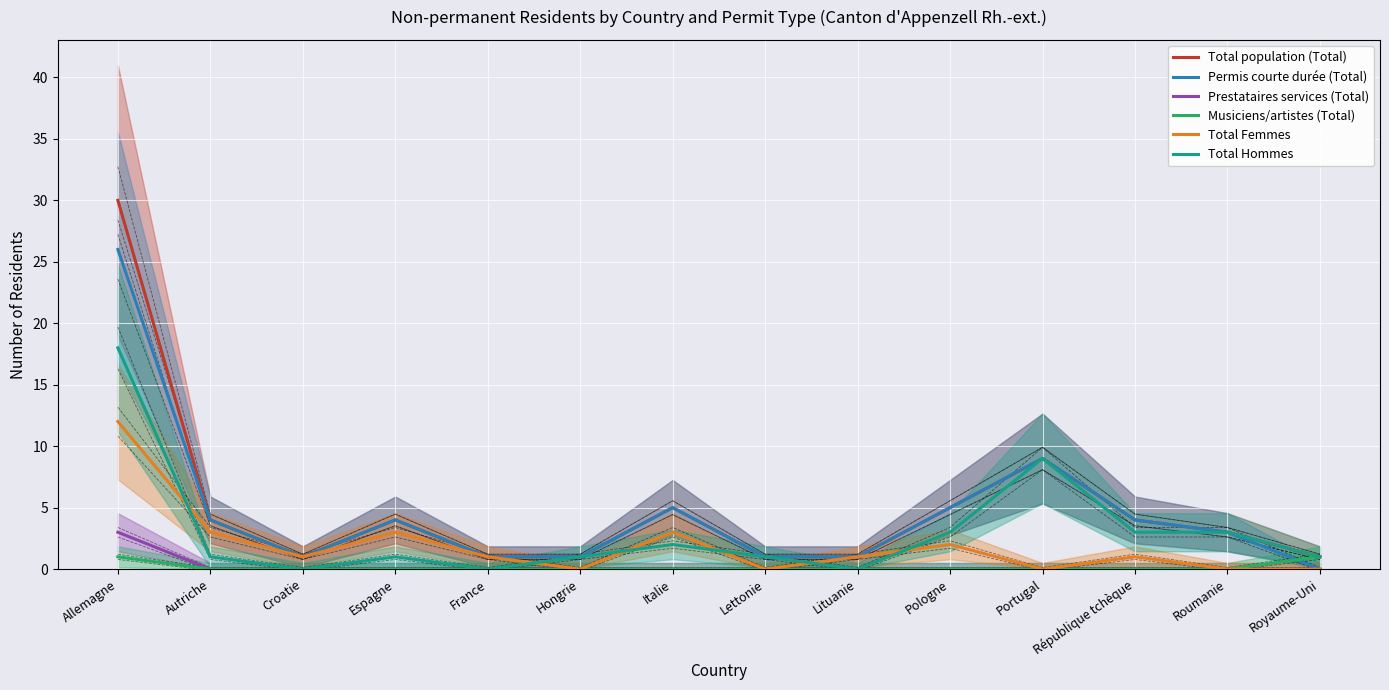

Reading left to right, transcribe all the data shown in this chart.

Total population (Total): 30	4	1	4	1	1	5	1	1	5	9	4	3	1
Permis courte durée (Total): 26	4	1	4	1	1	5	1	1	5	9	4	3	0
Prestataires services (Total): 3	0	0	0	0	0	0	0	0	0	0	0	0	0
Musiciens/artistes (Total): 1	0	0	0	0	0	0	0	0	0	0	0	0	1
Total Femmes: 12	3	1	3	1	0	3	0	1	2	0	1	0	0
Total Hommes: 18	1	0	1	0	1	2	1	0	3	9	3	3	1